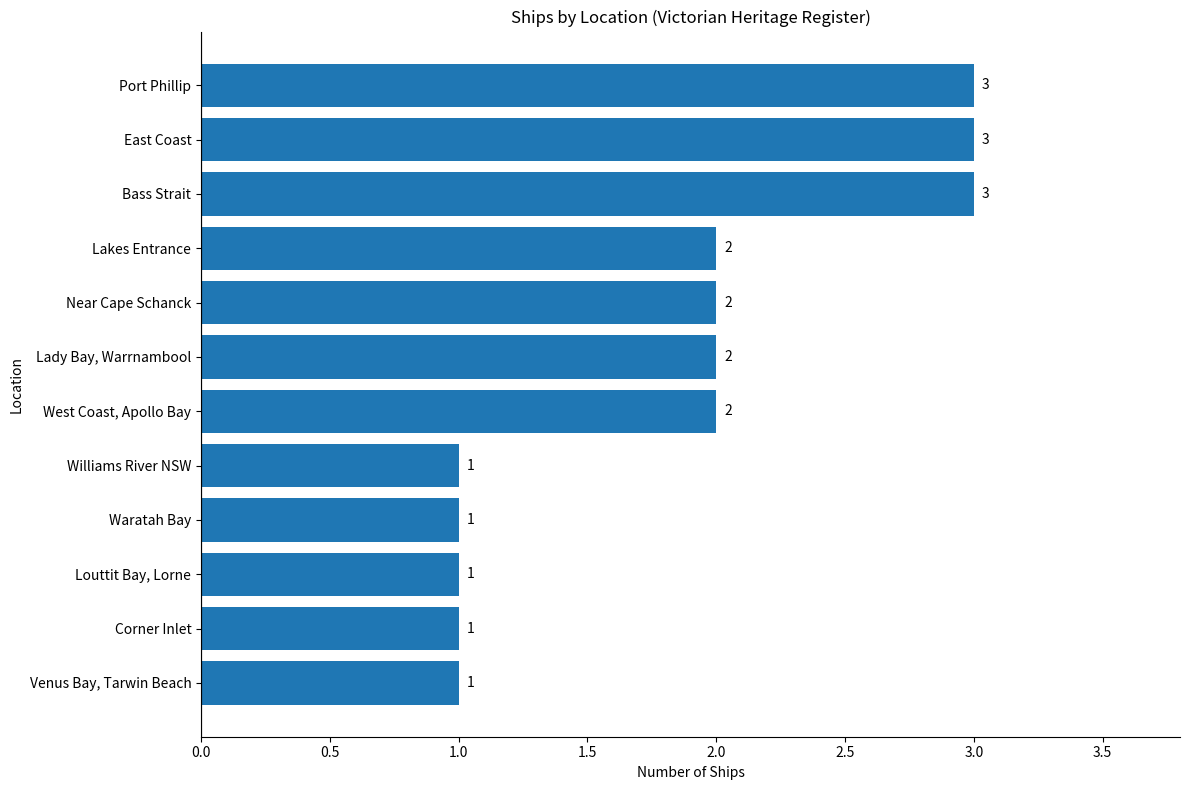

What is the sum of all values?

22